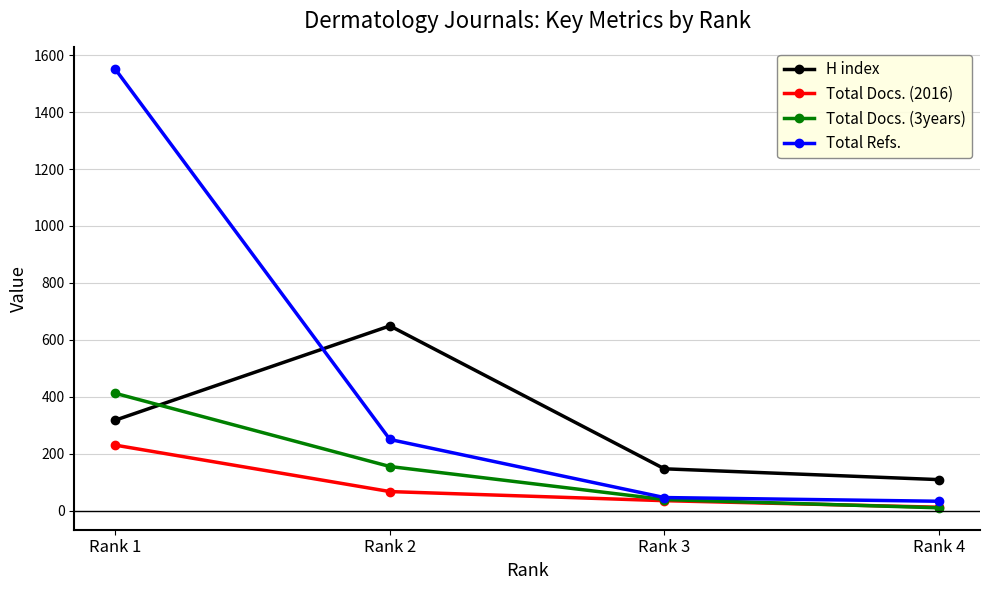

What is the spread (max minus min) of values at Rank 4?

99